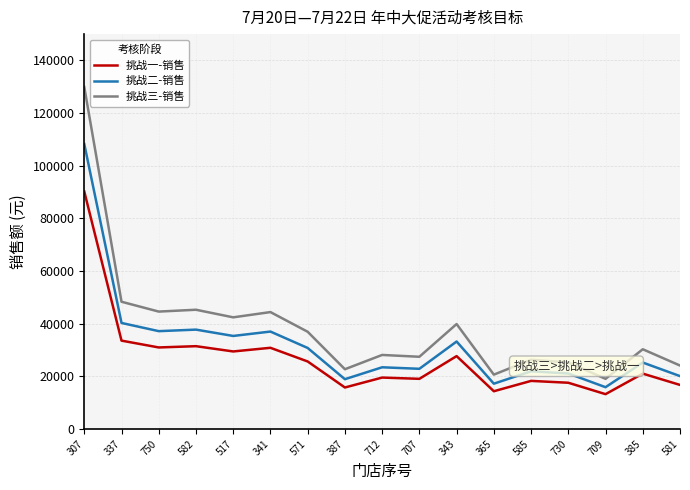

Does the chart display data point markers on the line(s)?

No